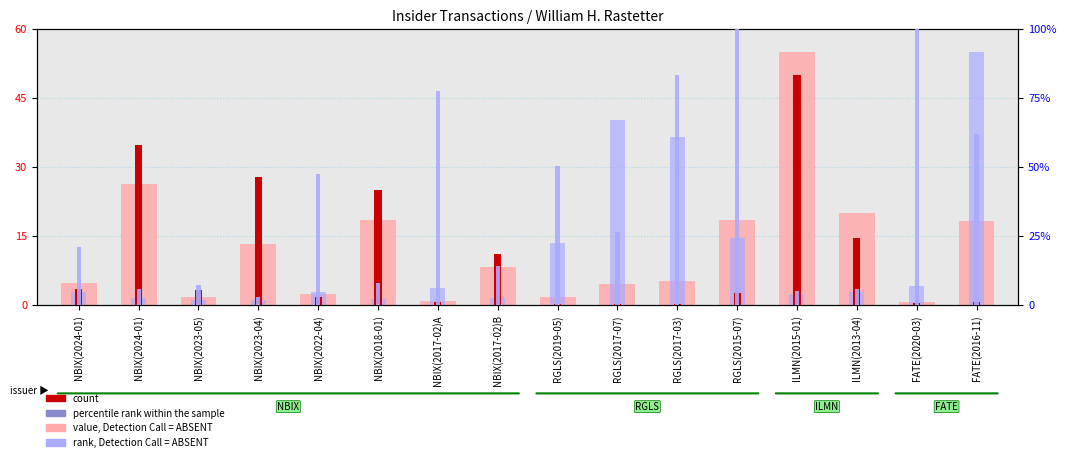

Is it true that count equals 0.9 at NBIX(2023-05)?

False